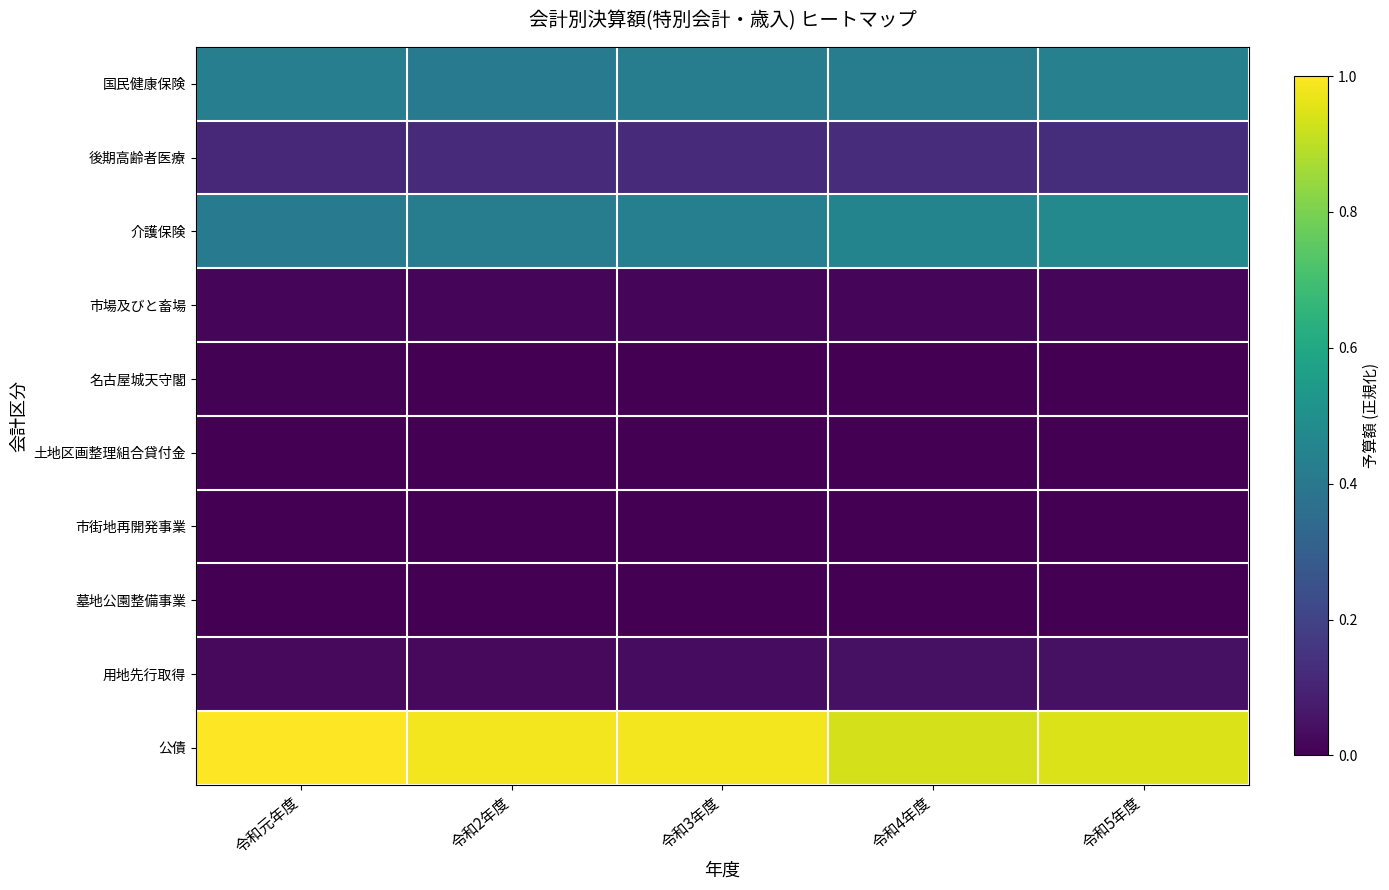

At which category does the chart reach its peak across all series?

令和元年度